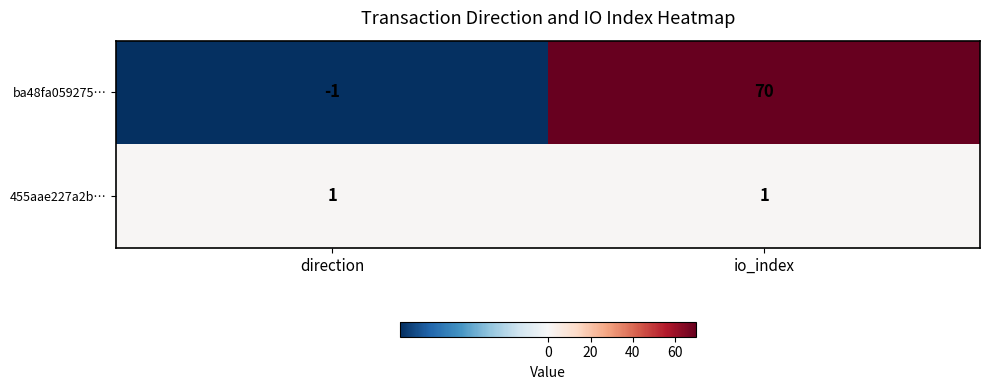

Reading left to right, extract all data points from this chart.

ba48fa059275…: direction=-1	io_index=70
455aae227a2b…: direction=1	io_index=1